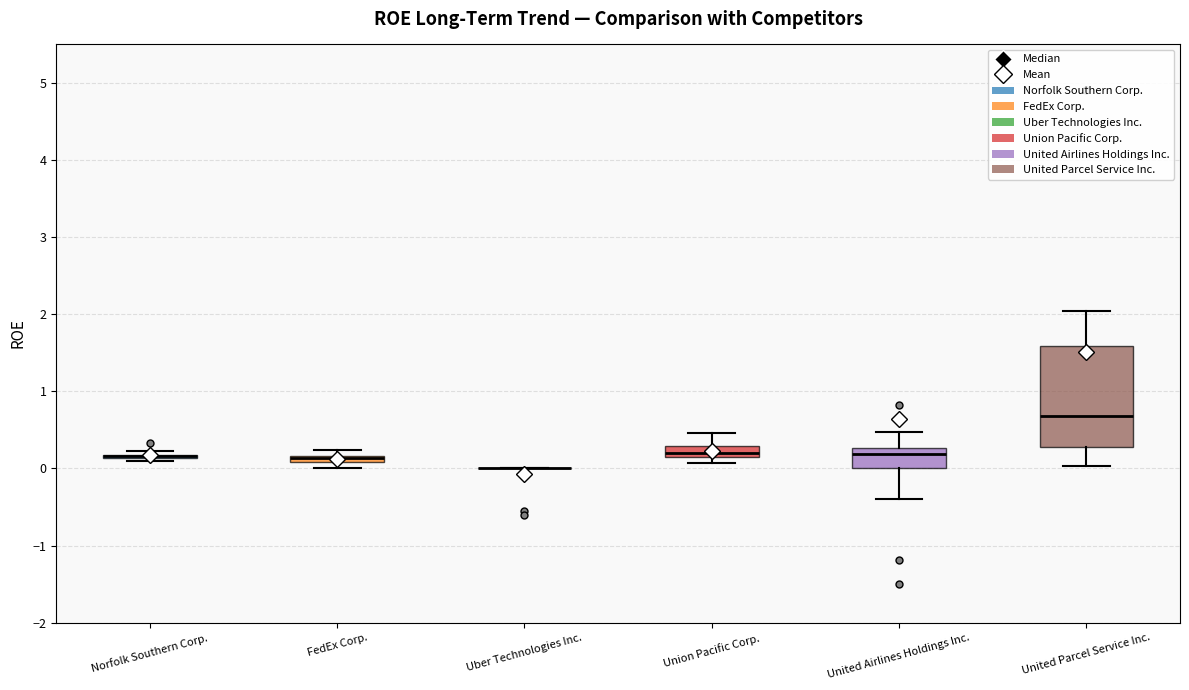

Where does the lower whisker of the box for United Parcel Service Inc. end on the y-axis? The values are not printed on the chart, so give them approximately, as read against the axis.

0.0